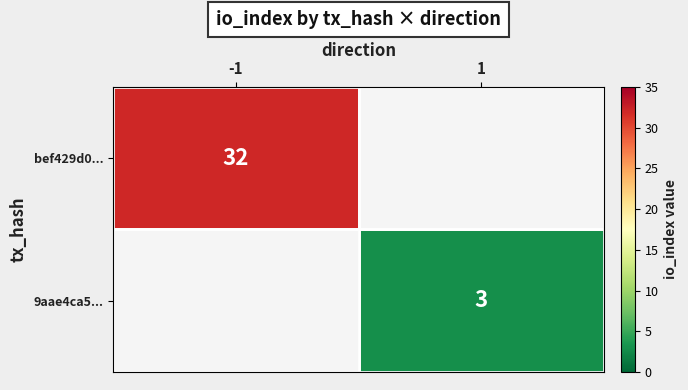

The value of bef429d0... at -1 is 18. True or false?

False